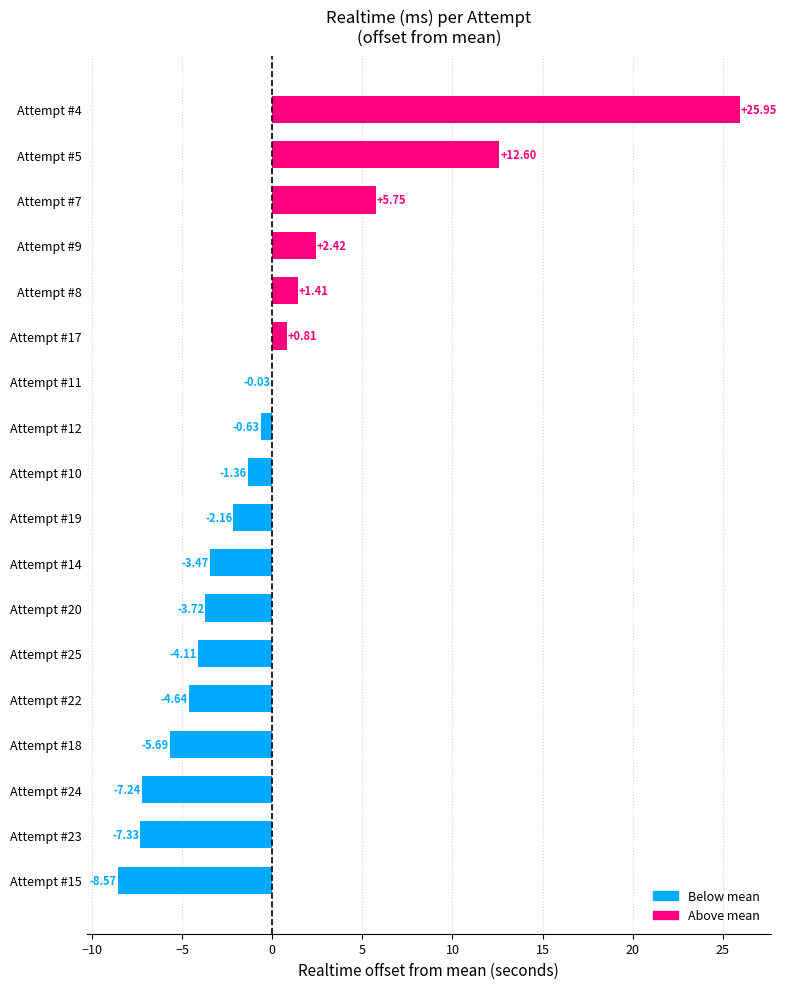

How many data points does each series have?

18